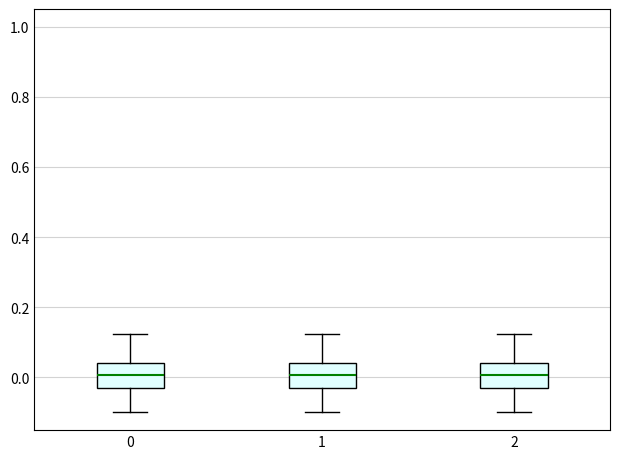

Where does the lower whisker of the box at x = 1 end on the y-axis? The values are not printed on the chart, so give them approximately, as read against the axis.

-0.10